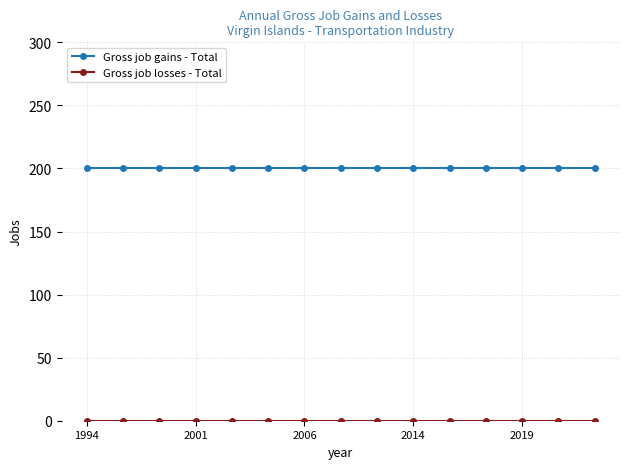

How many lines are shown in the chart?

2